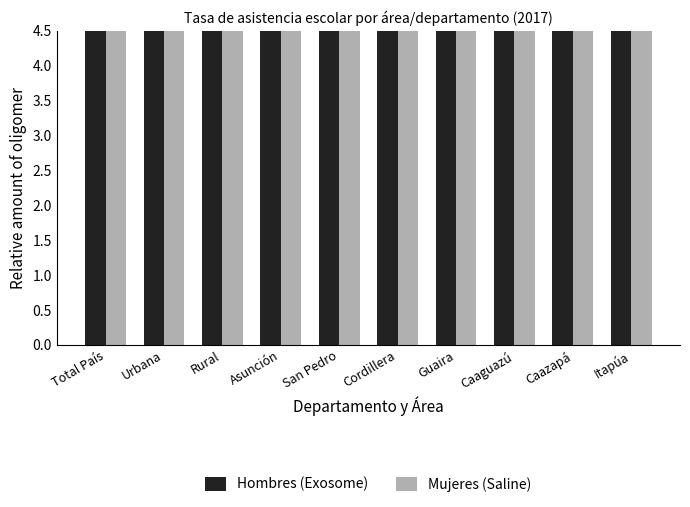

What is the average value of the Mujeres (Saline) series?

38.6